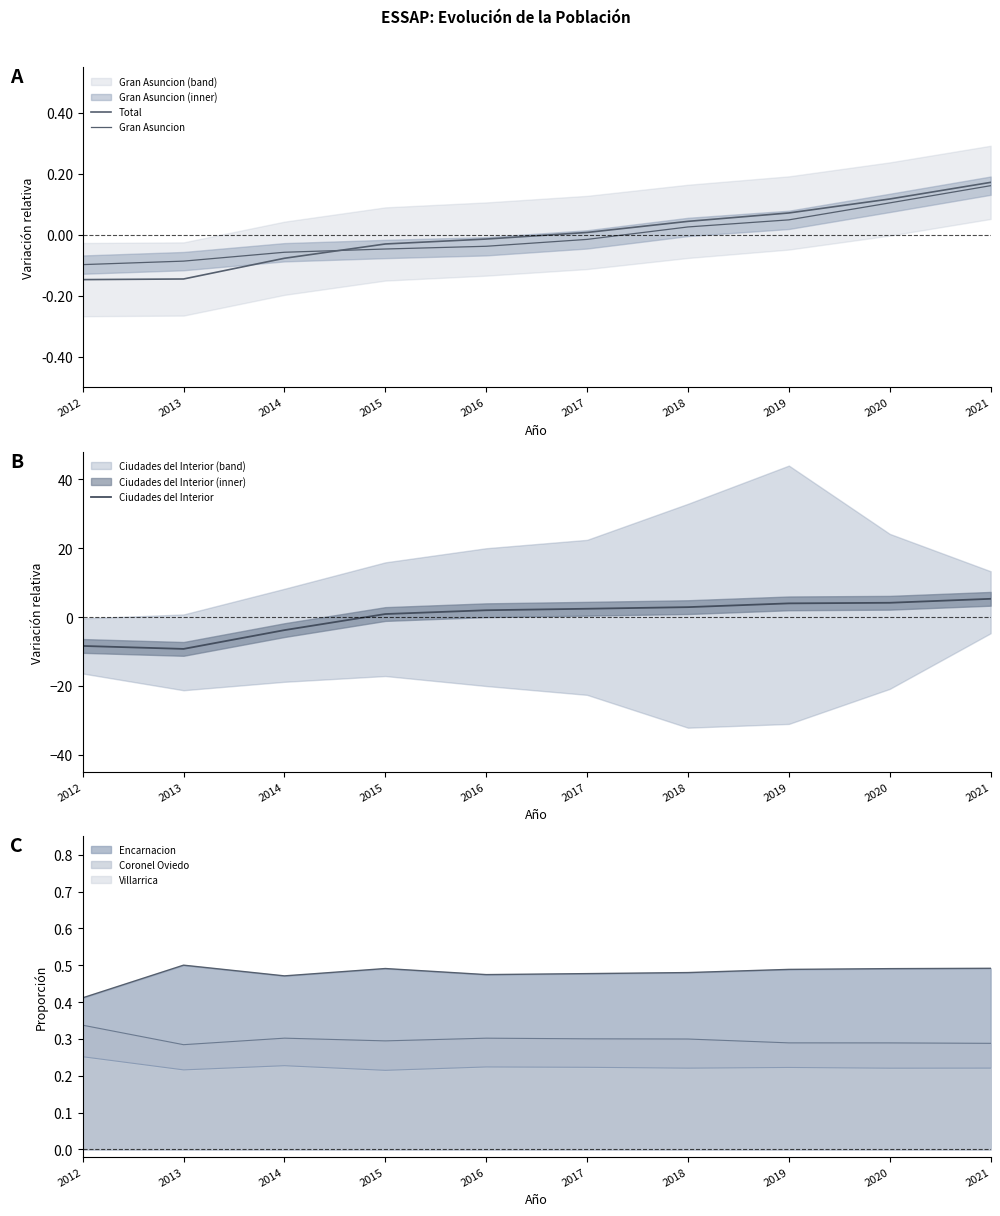

Does the chart display data point markers on the line(s)?

No